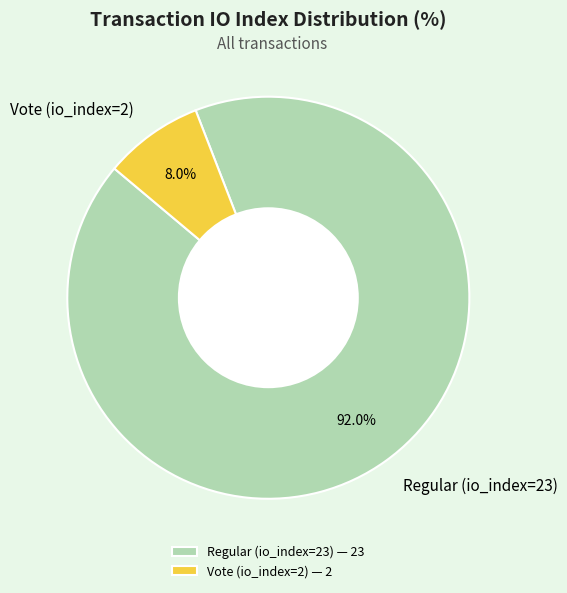

How many segments does this pie chart have?

2